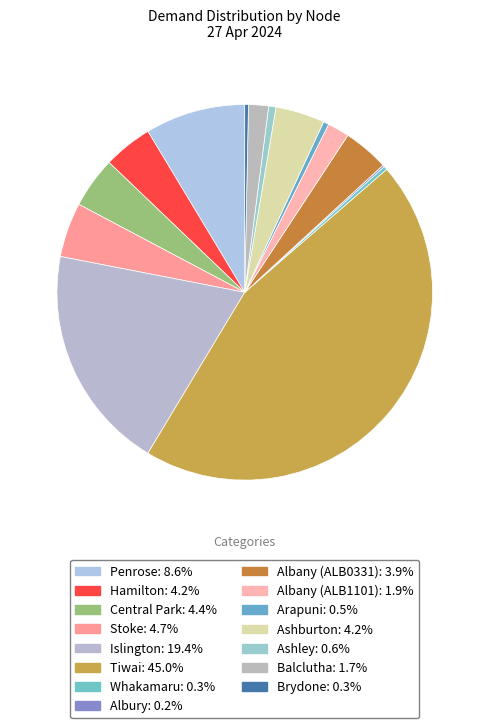

To the nearest percent, what is the average slice percentage?

7%